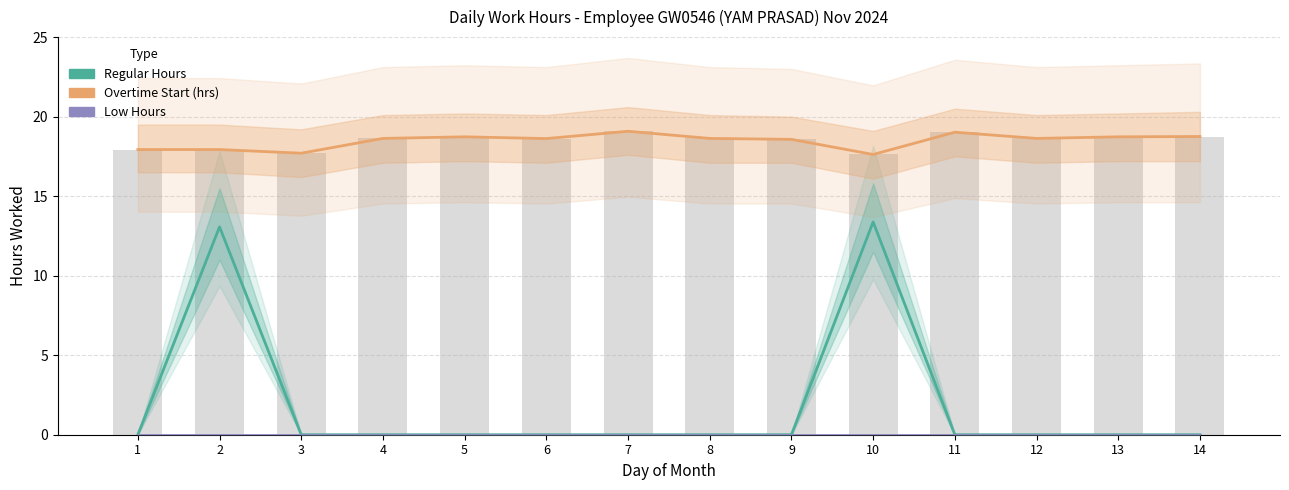

What is the difference between the maximum and second lowest values in the Regular Hours series?

13.4